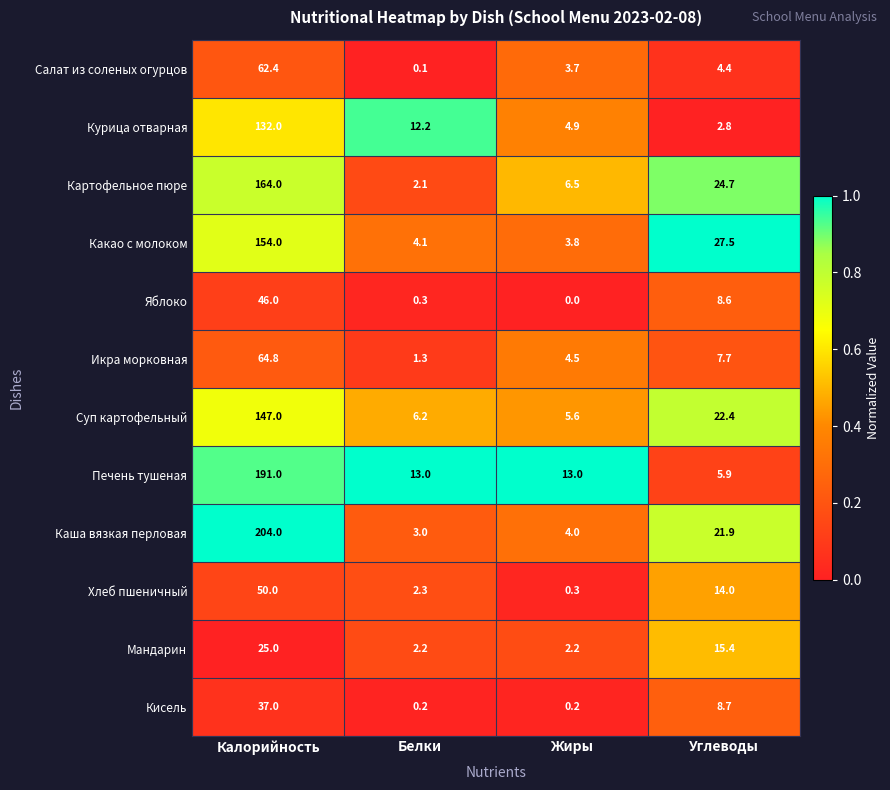

Which series has the largest range (max minus min)?

Каша вязкая перловая